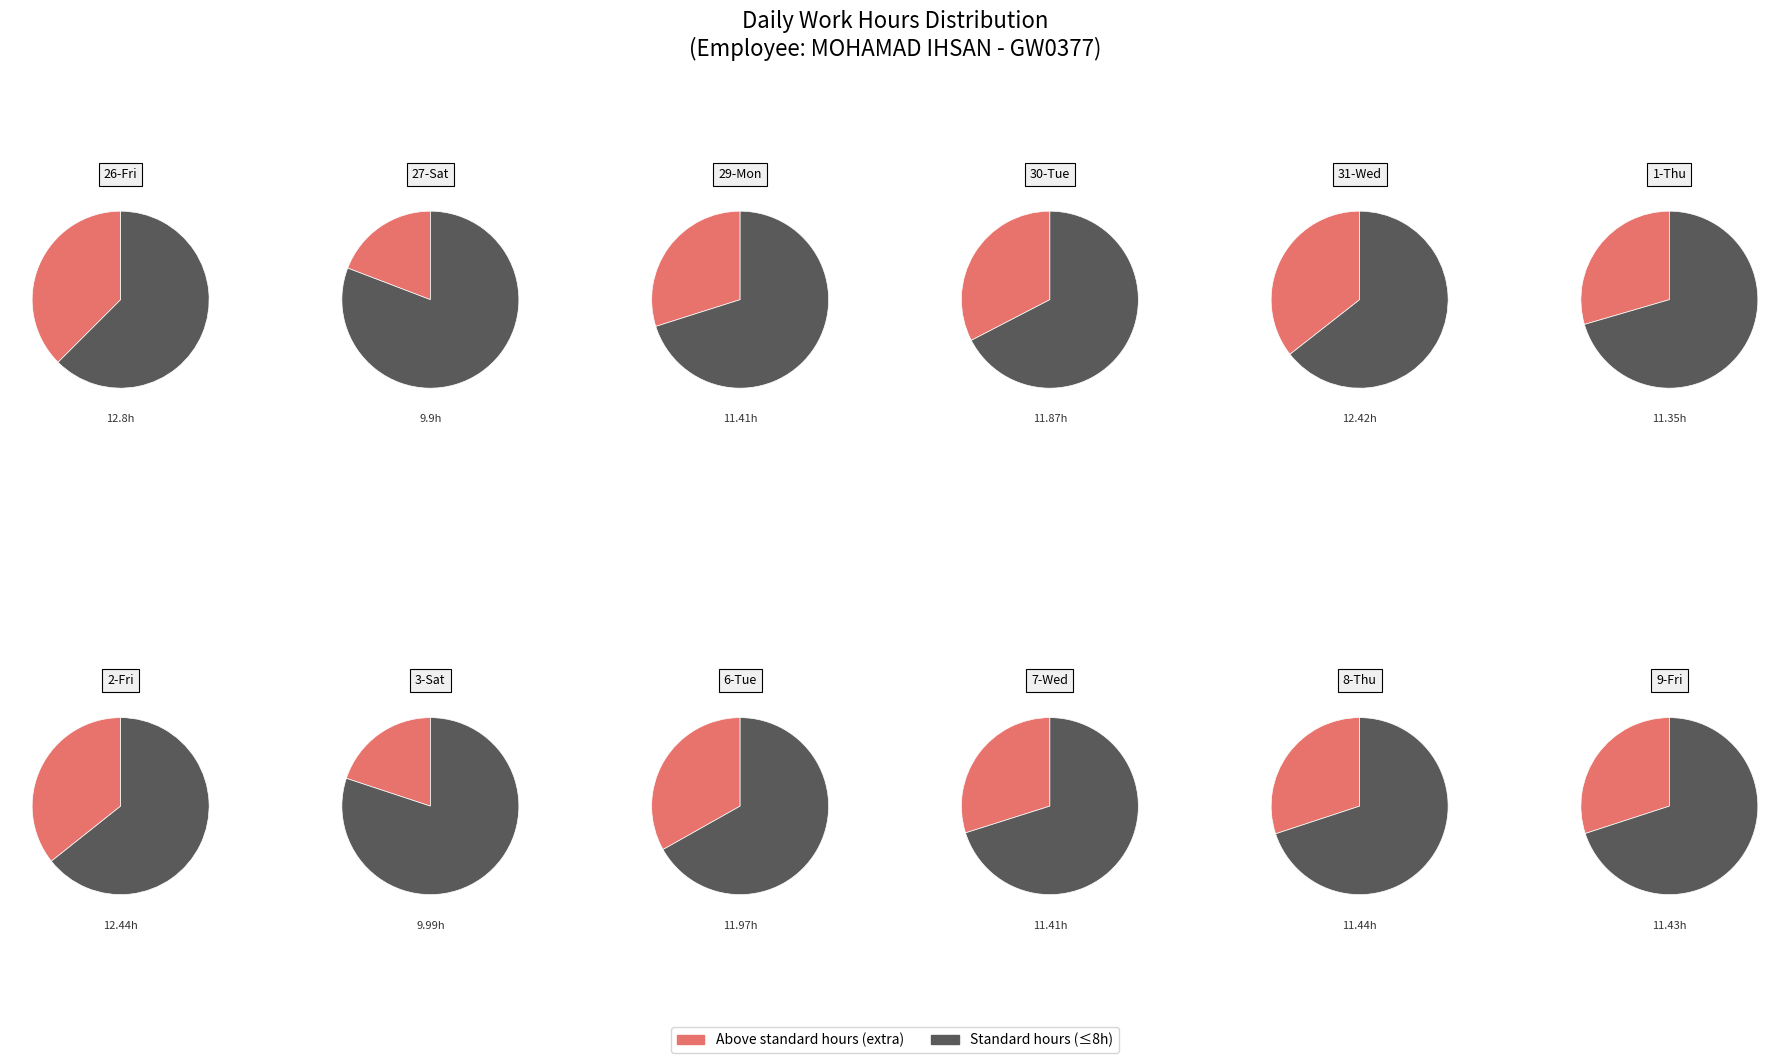

What is the largest slice in the pie chart?

26-Fri